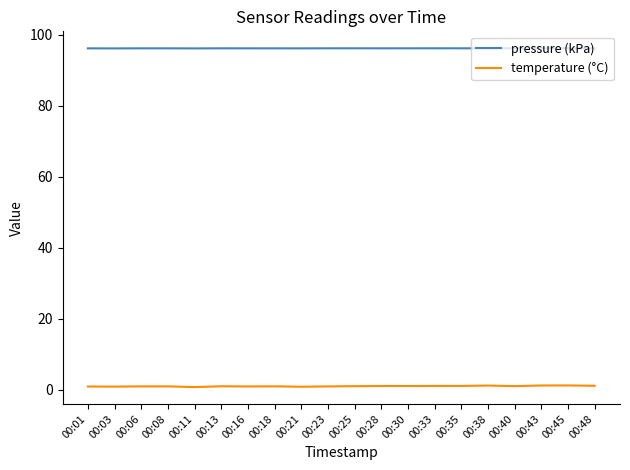

What are all the series names shown in the legend?

pressure (kPa), temperature (°C)